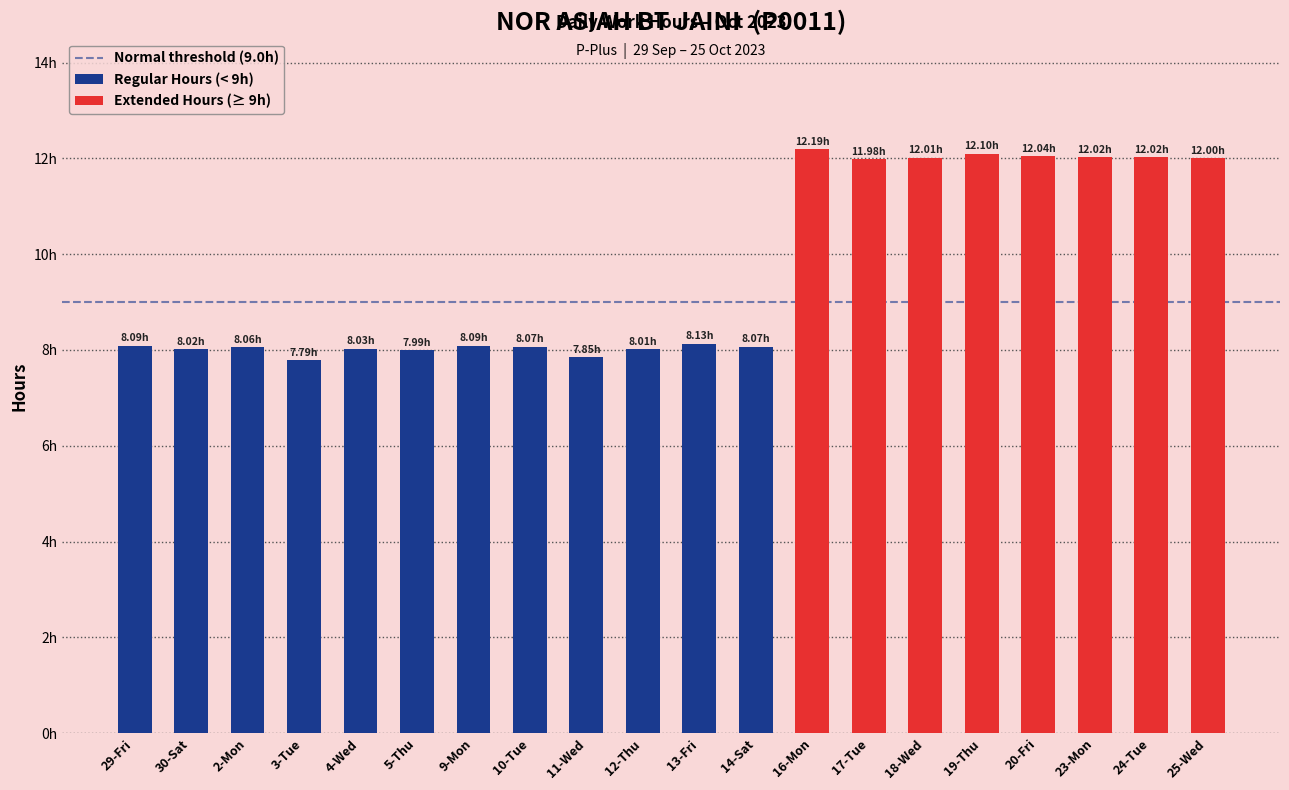

At which label does the data first exceed 8?

29-Fri